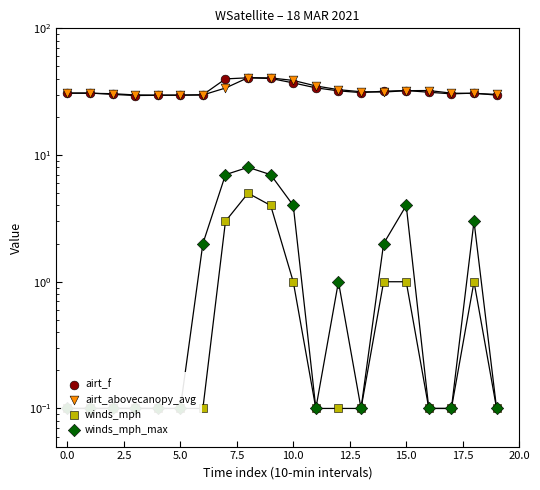

At how many categories does at least one series exceed 21?

20